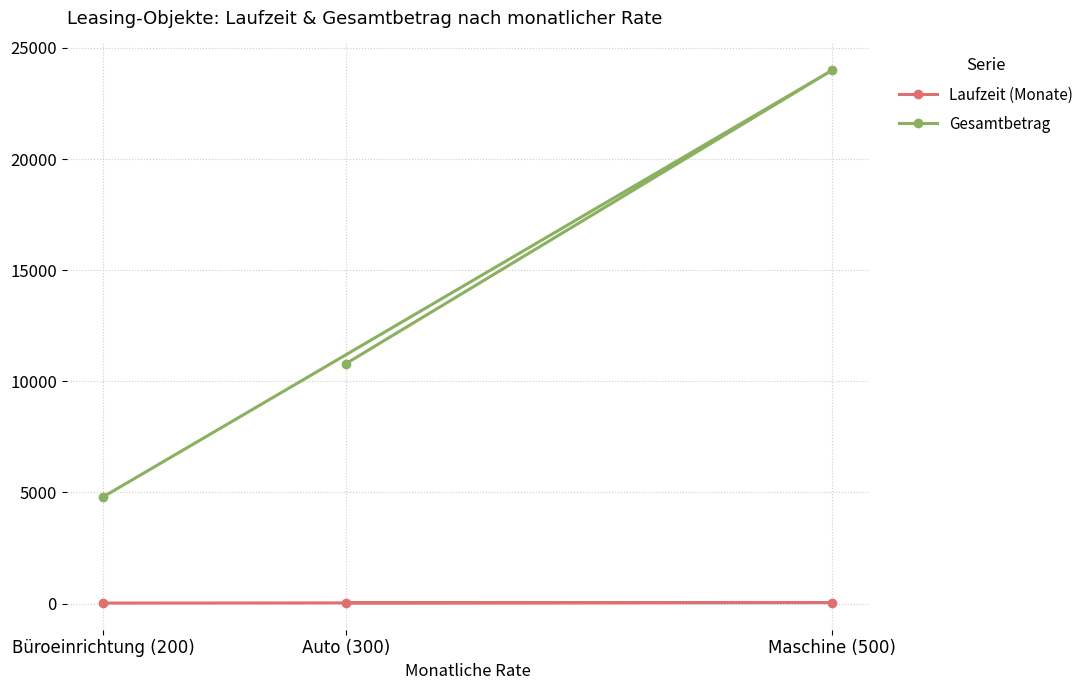

What is the average value of the Laufzeit (Monate) series?

36